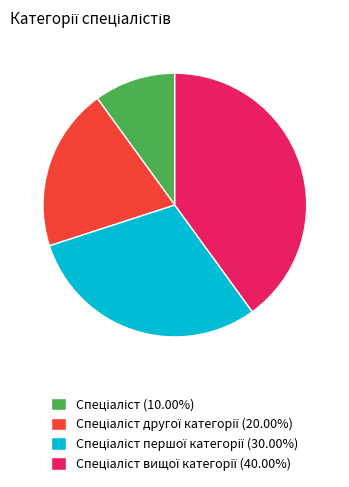

Is there any slice that represents more than half of the pie?

No